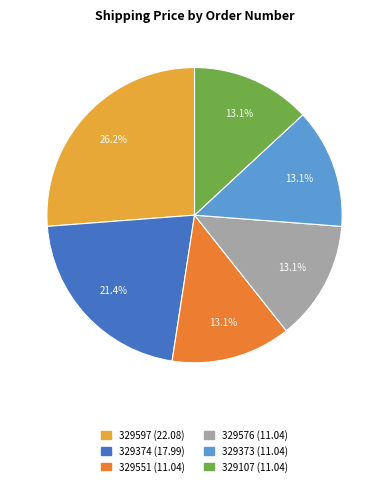

Approximately how many times larger is the value at 329107 compared to 329373?

1.0